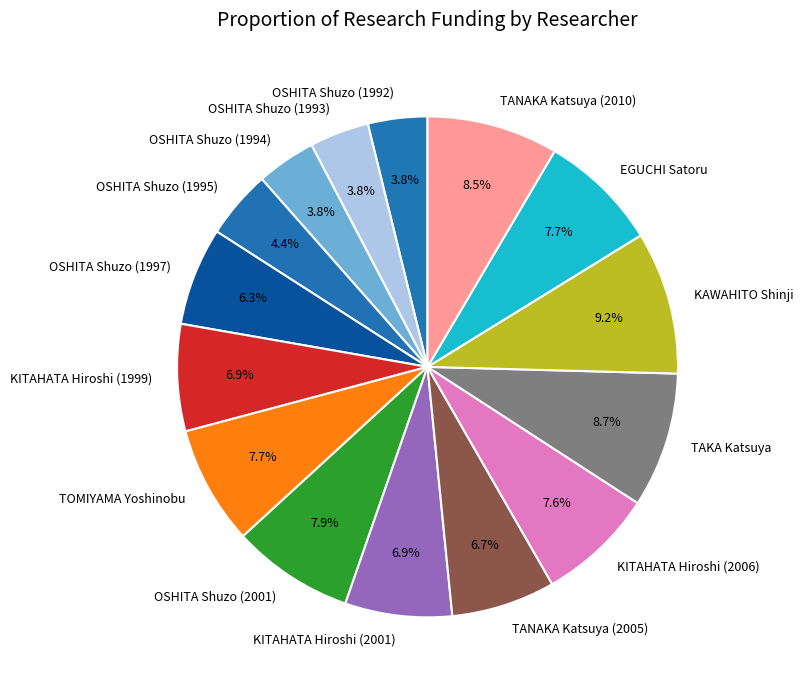

To the nearest percent, what is the average slice percentage?

7%